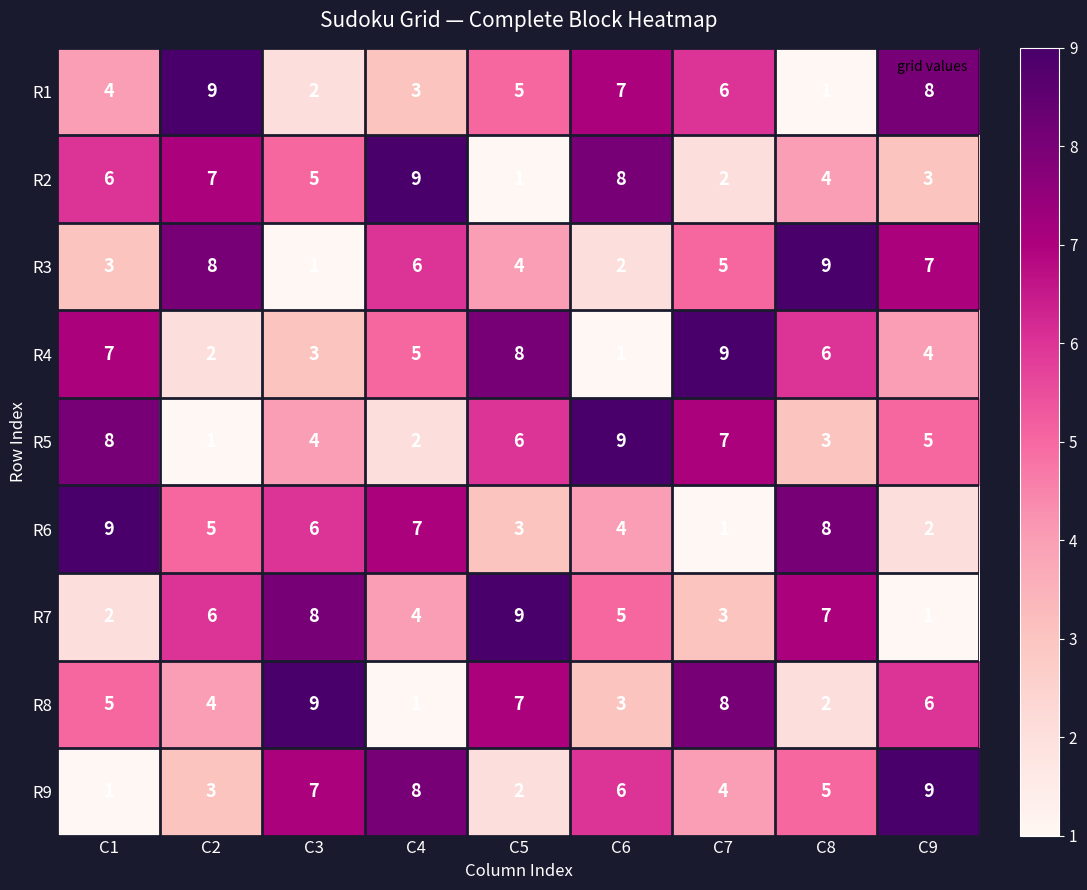

What is the sum of the R1 values at C1 and C5?

9